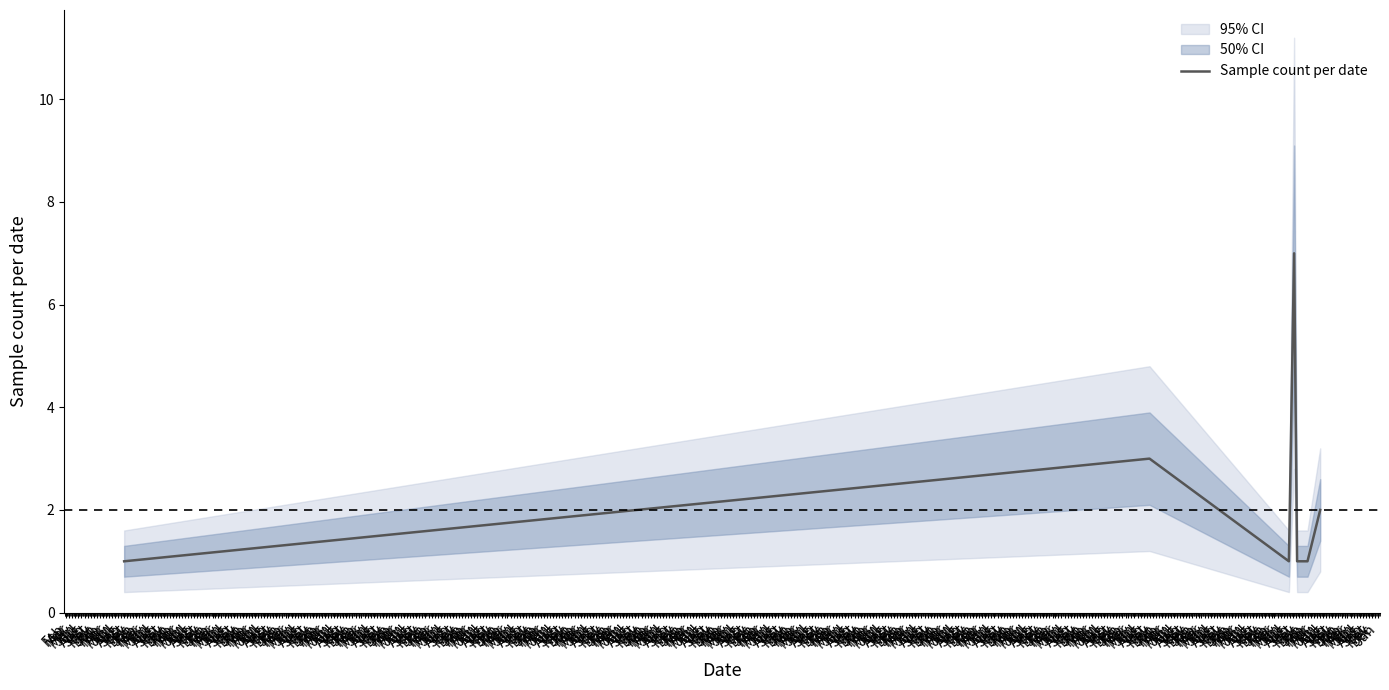

What is the difference between the maximum and minimum values?

6